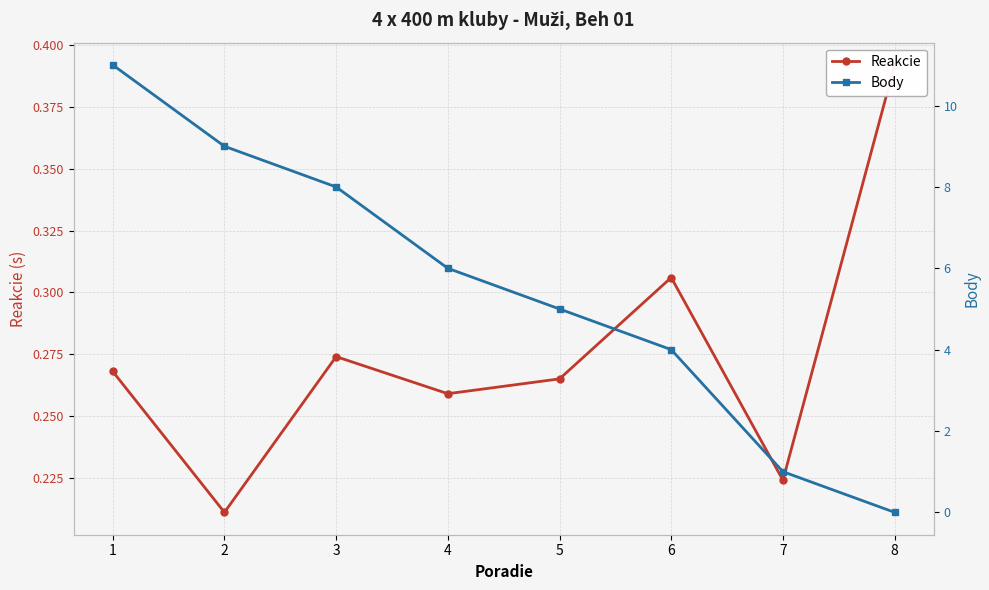

Between which two adjacent categories do Body and Reakcie first intersect?

7 and 8